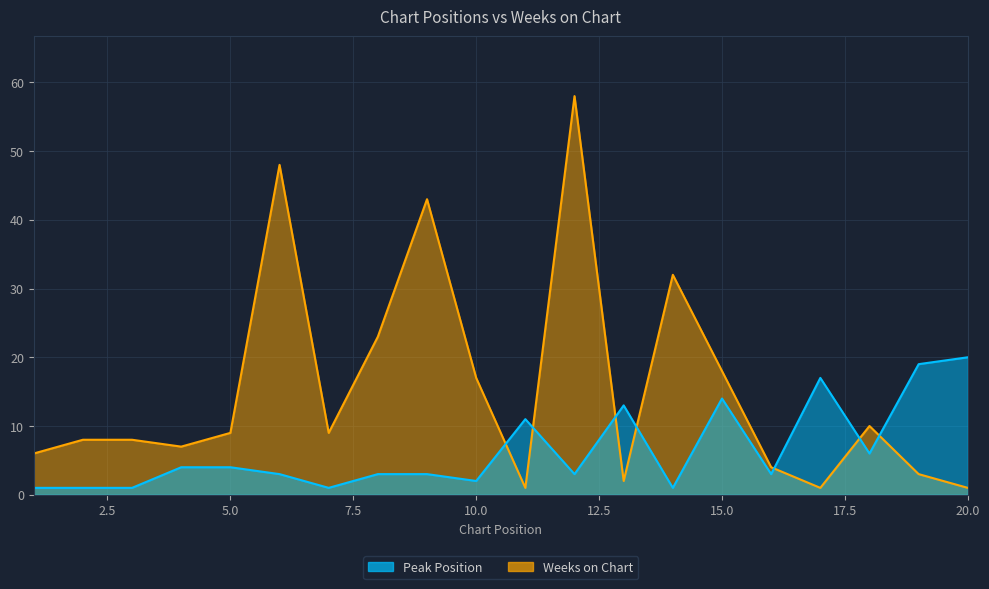

How many interior local valleys does the Weeks on Chart series have?

5